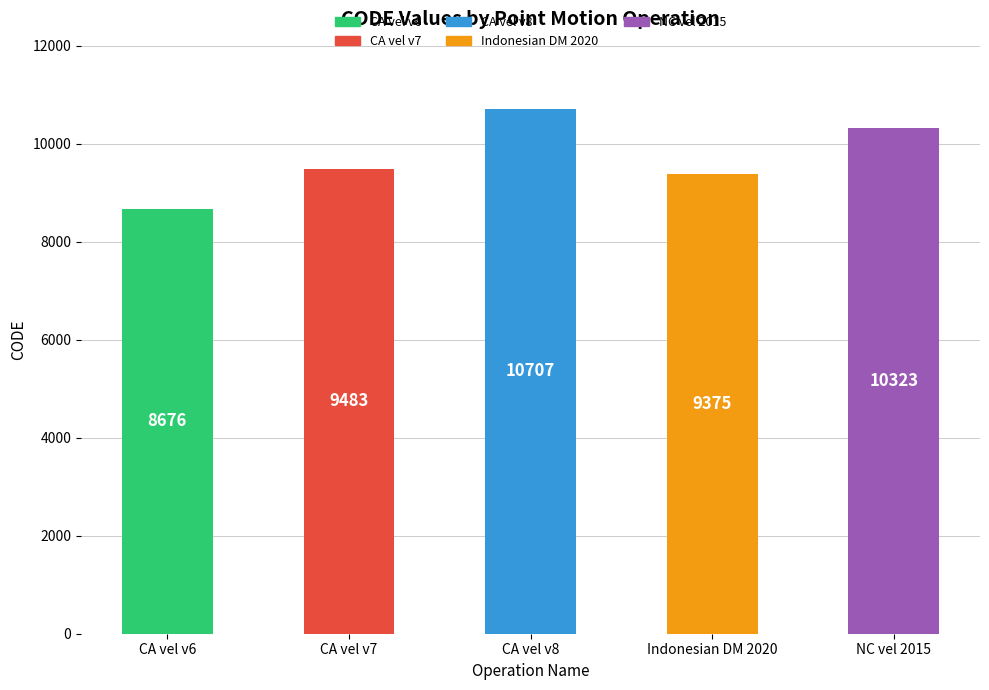

Are the bars horizontal?

No